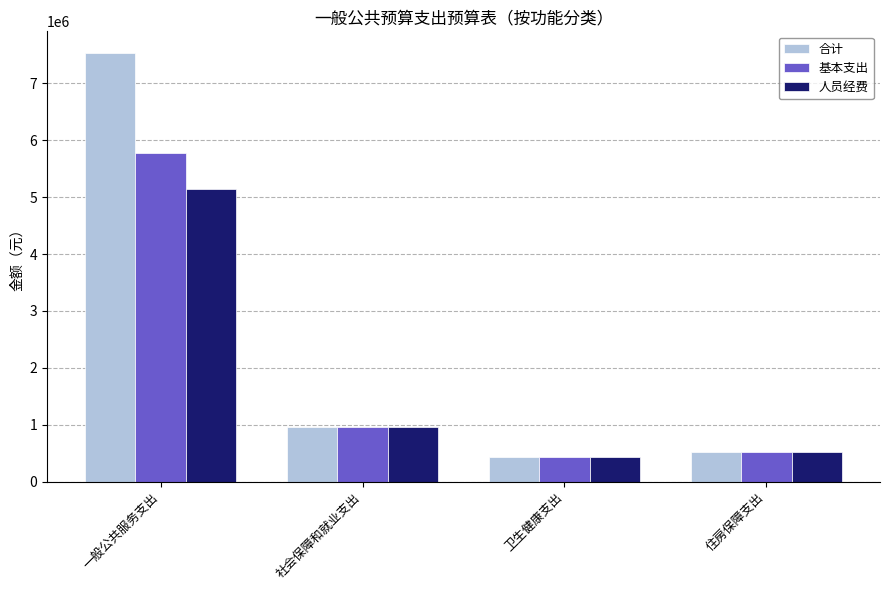

What is the highest value of the 合计 series?

7538016.6